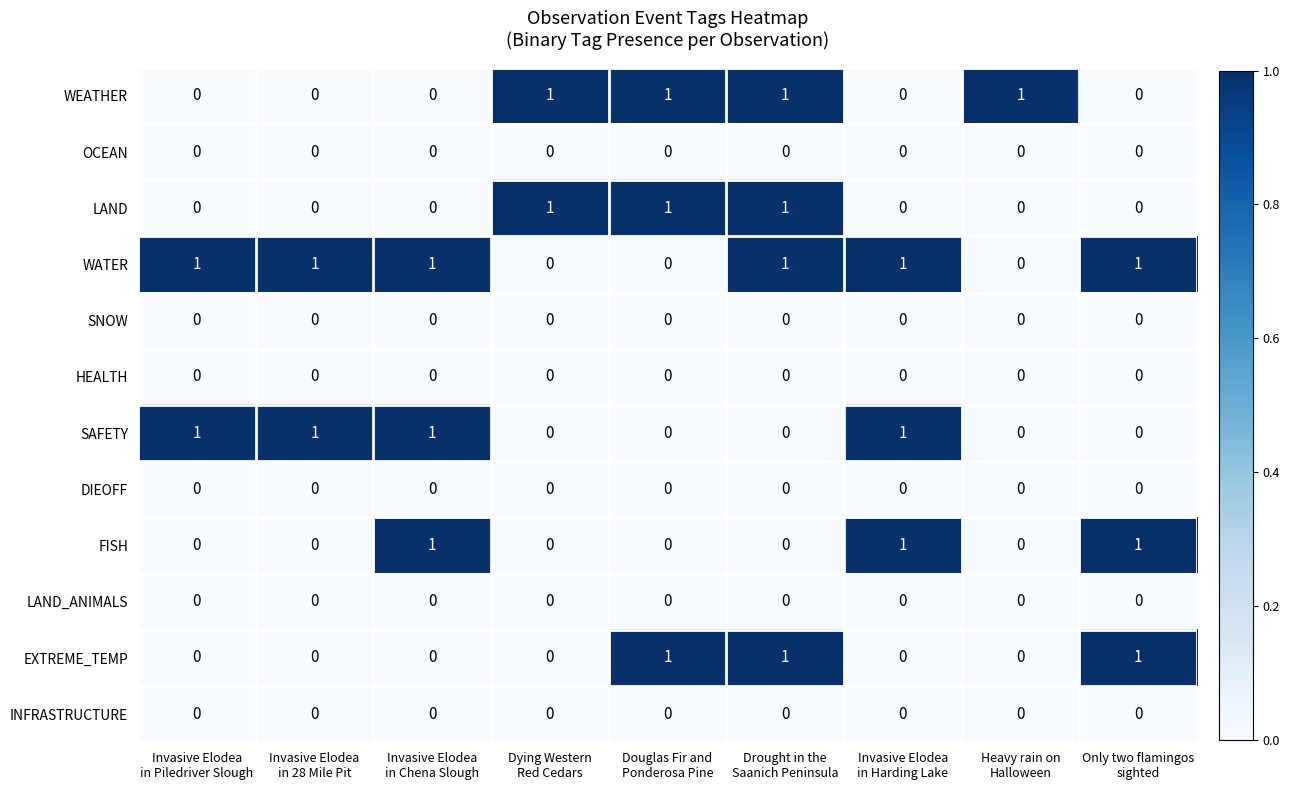

What is the sum of all WEATHER values?

4